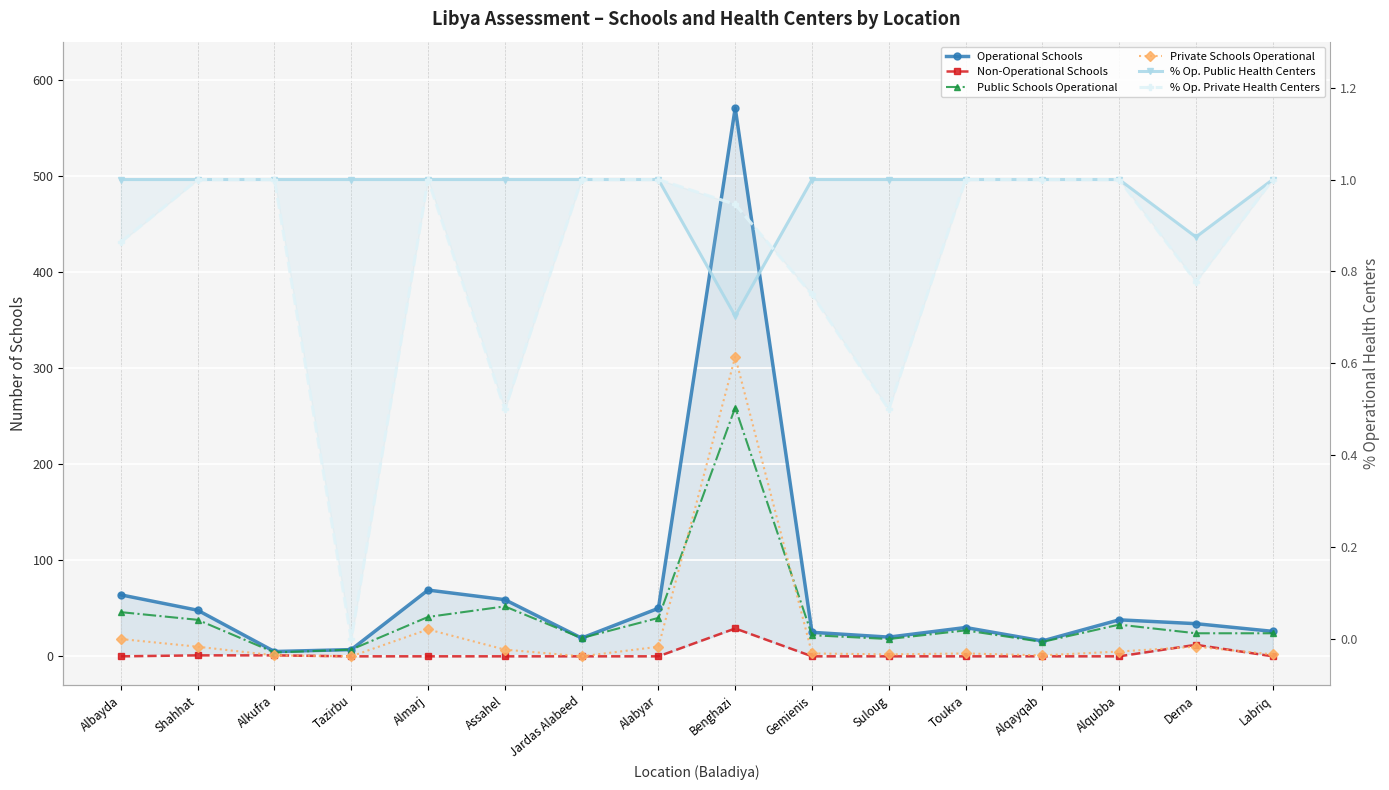

How many categories are shown in the chart?

16